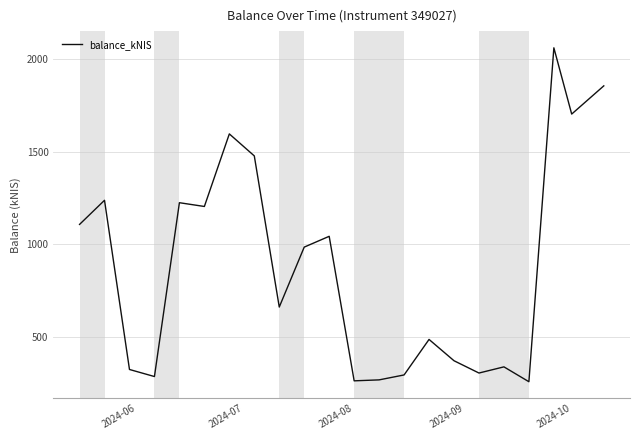

What is the minimum value shown in the chart?

259.4